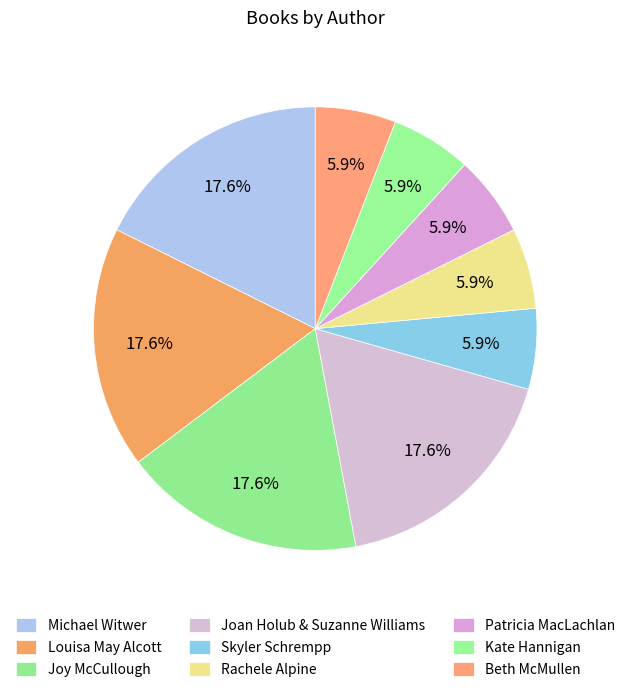

How many slices are in this pie chart?

9